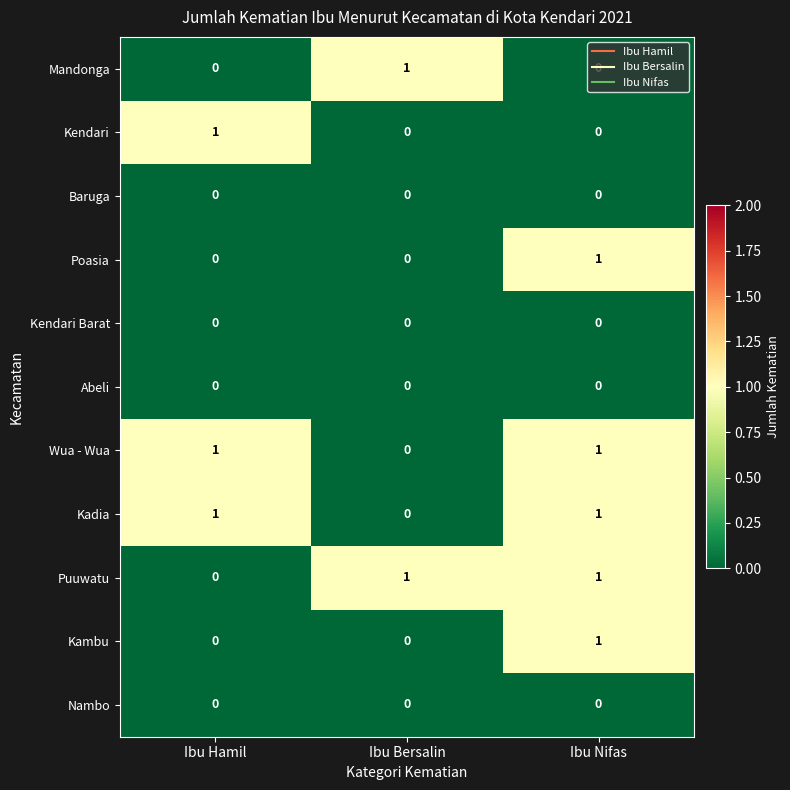

At which category is the sum across all series the highest?

Ibu Nifas